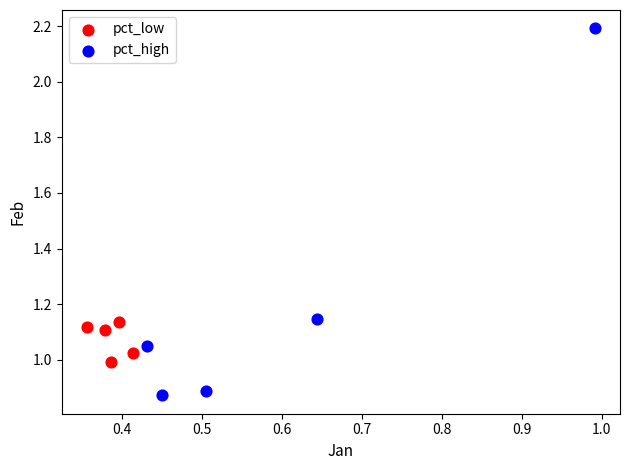

Which series reaches the minimum Y coordinate?

pct_high